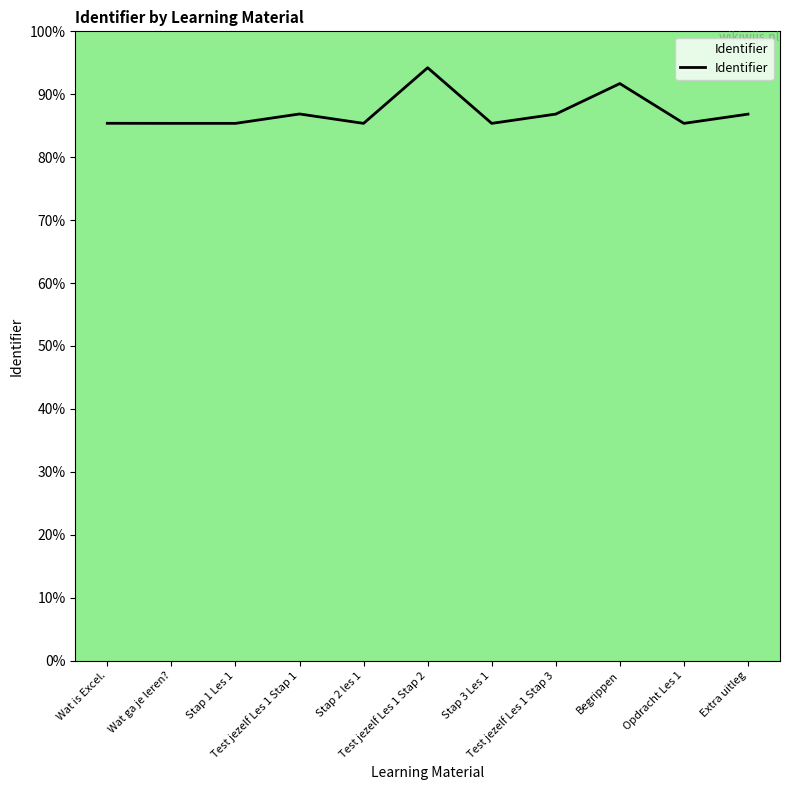

What is the maximum value shown in the chart?

94.2